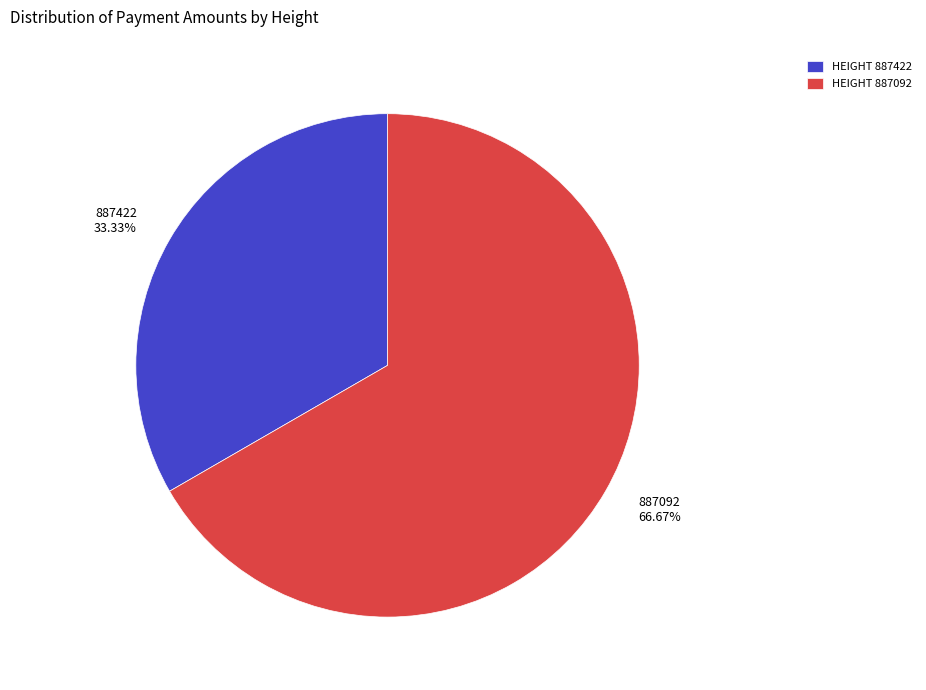

To the nearest percent, what is the average slice percentage?

50%